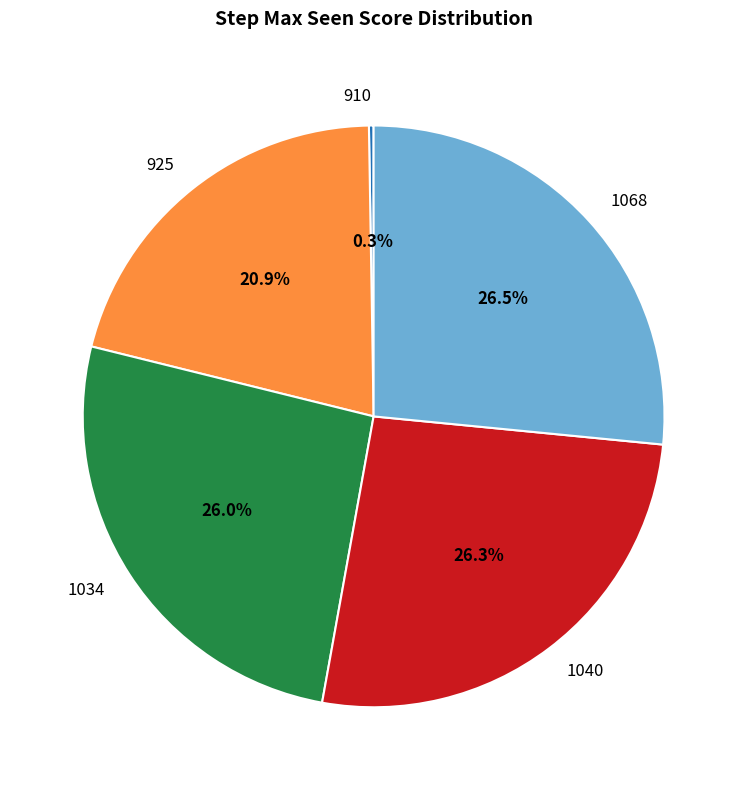

What is the ratio of the value at 1068 to the value at 925?

1.3